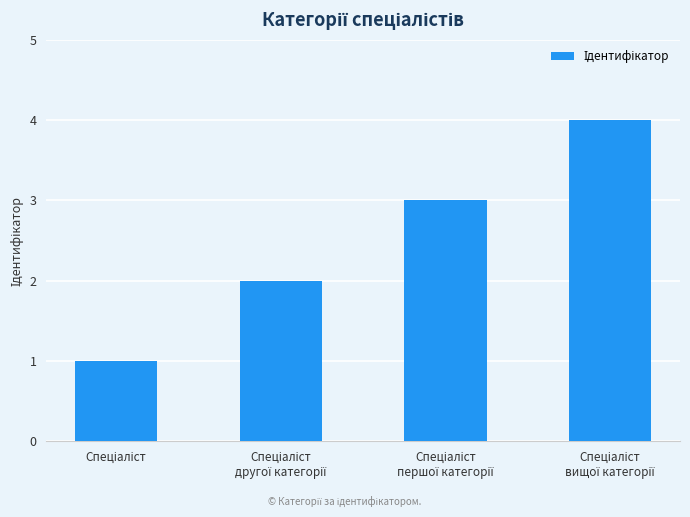

How many data points are less than 3?

2